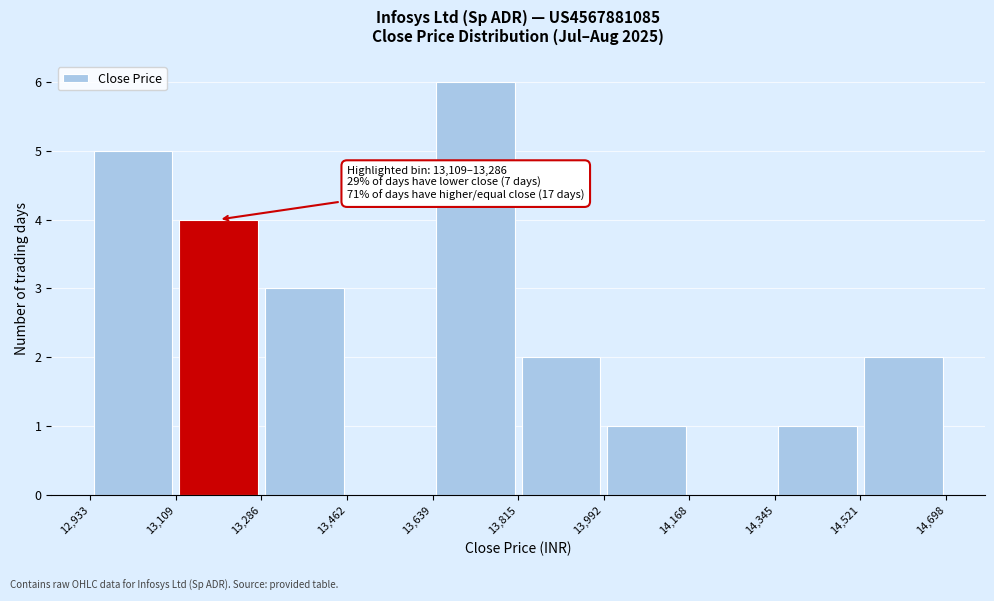

Over which range of the x-axis is the bar tallest?

13,639 to 13,815